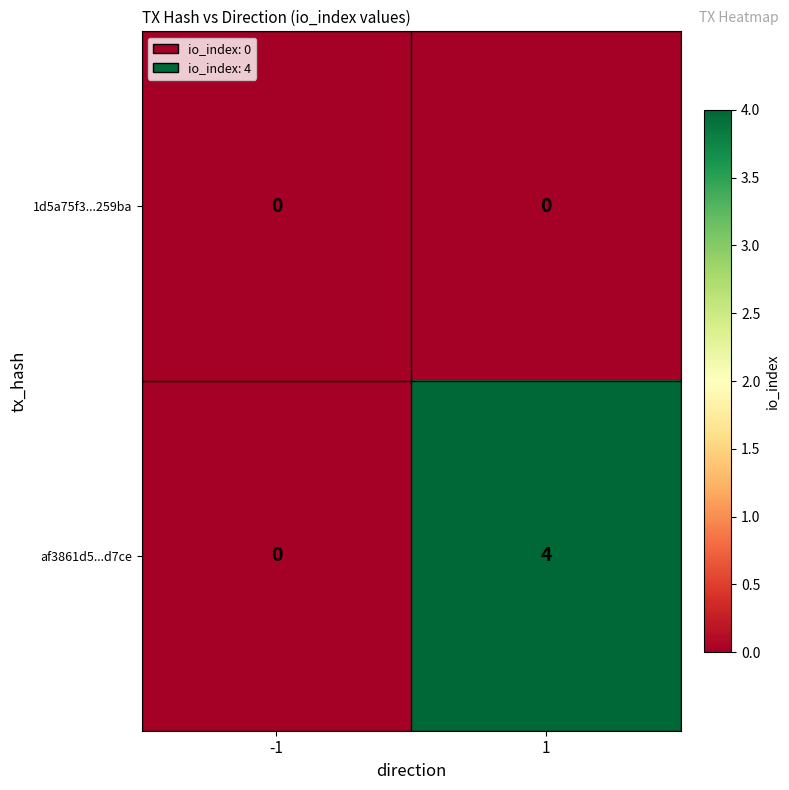

Rank the series by their maximum value, from highest to lowest.

af3861d5...d7ce, 1d5a75f3...259ba